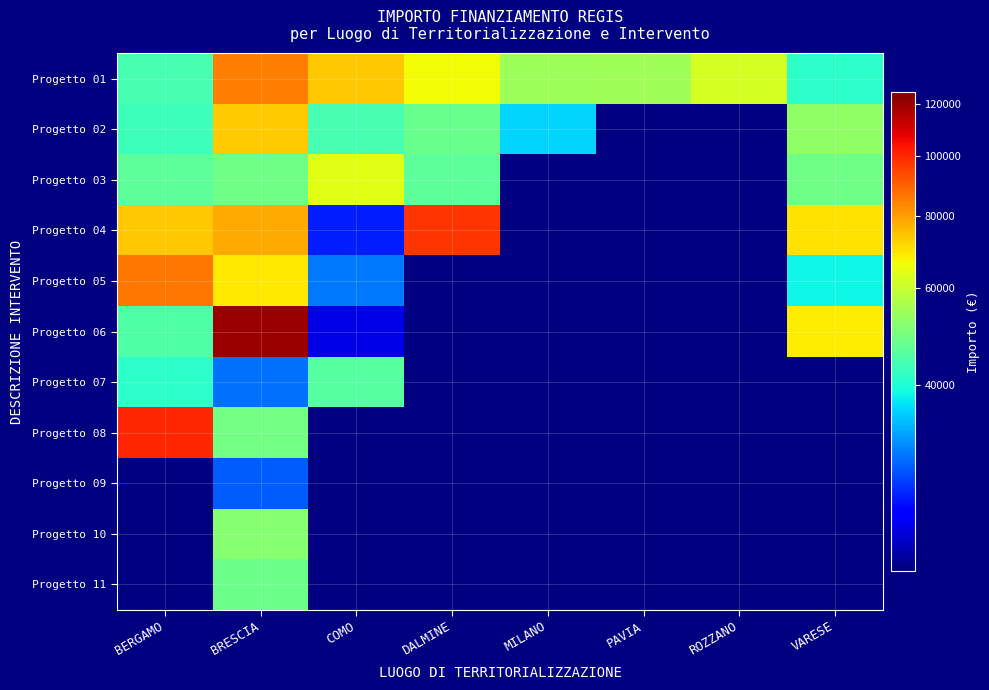

Which series has the widest spread of values?

Progetto 06